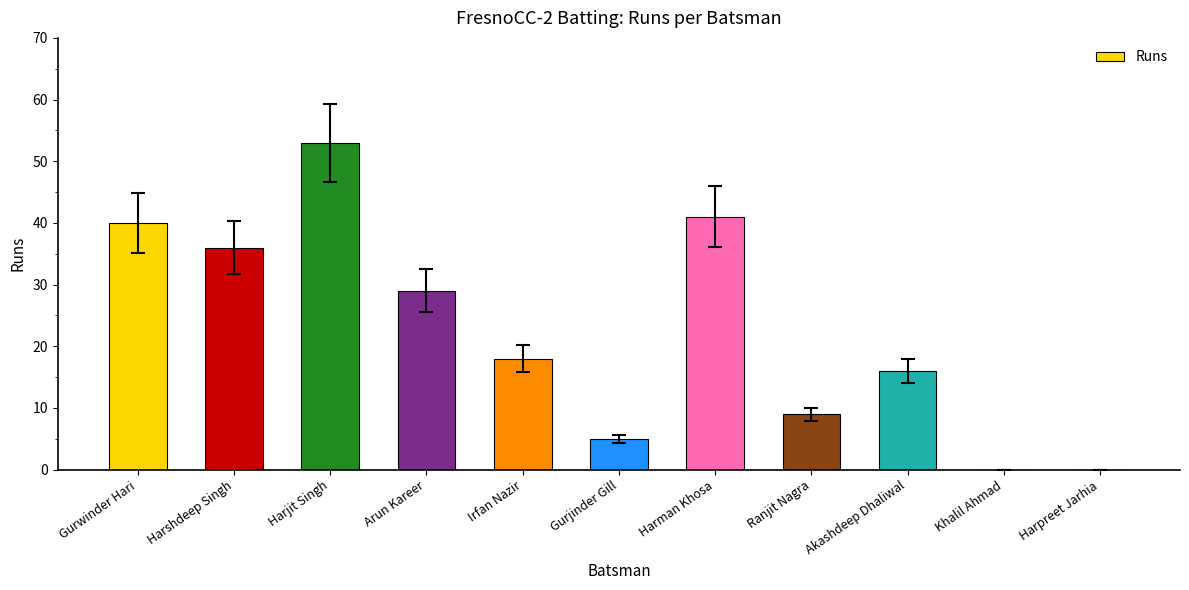

What is the maximum value shown in the chart?

53